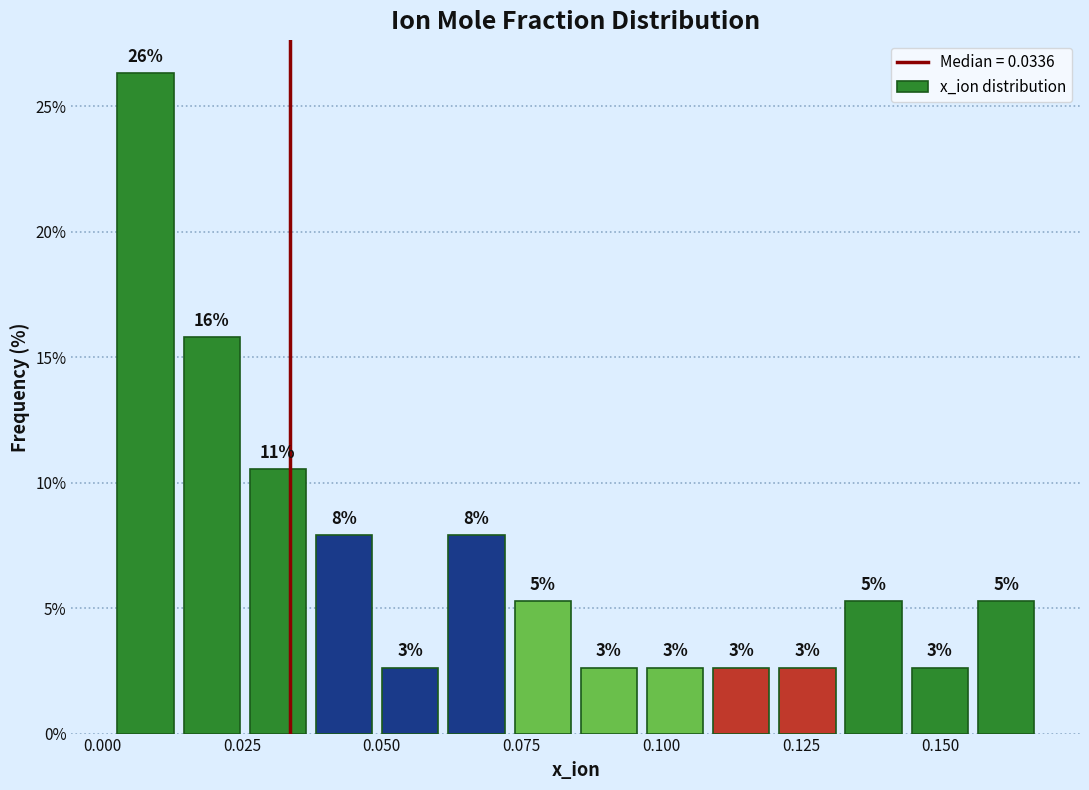

Read against the x-axis, roughly where is the centre of the tallest bar?

0.010